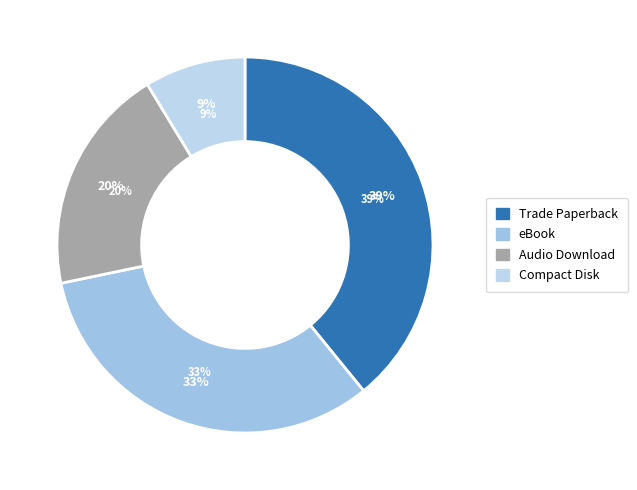

To the nearest percent, what is the difference between the eBook and Compact Disk slice percentages?

24%